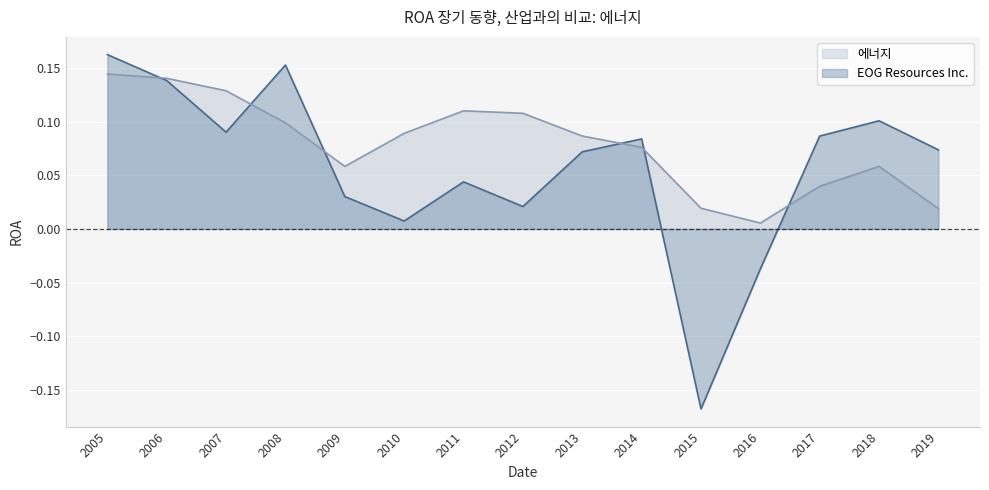

What are all the series names shown in the legend?

에너지, EOG Resources Inc.